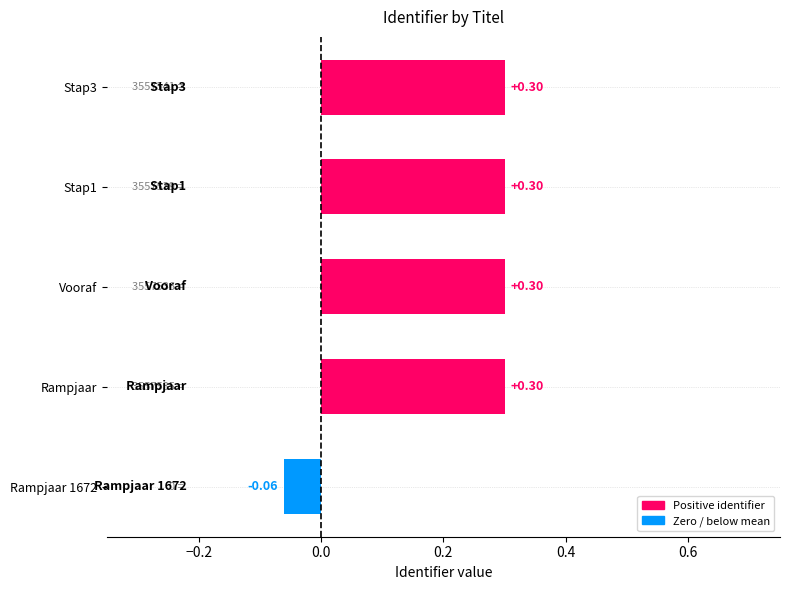

What is the sum of the values at Stap1 and Stap3?

0.6